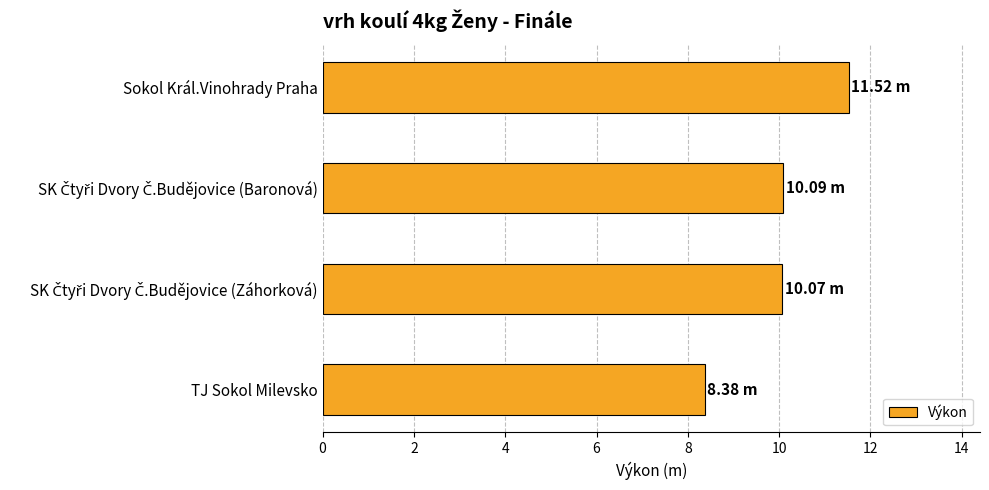

Does the chart contain any negative values?

No